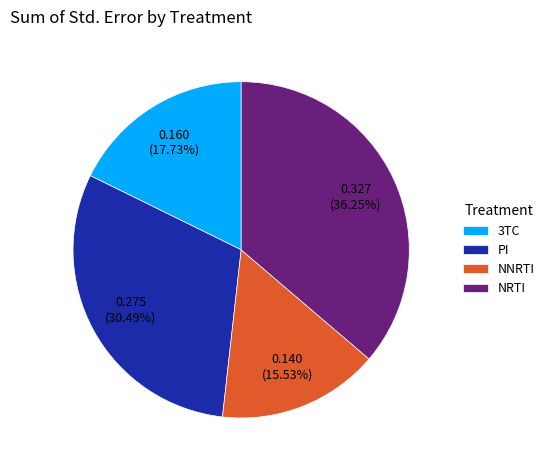

Combined, what portion of the pie is NRTI and NNRTI?

51.8%